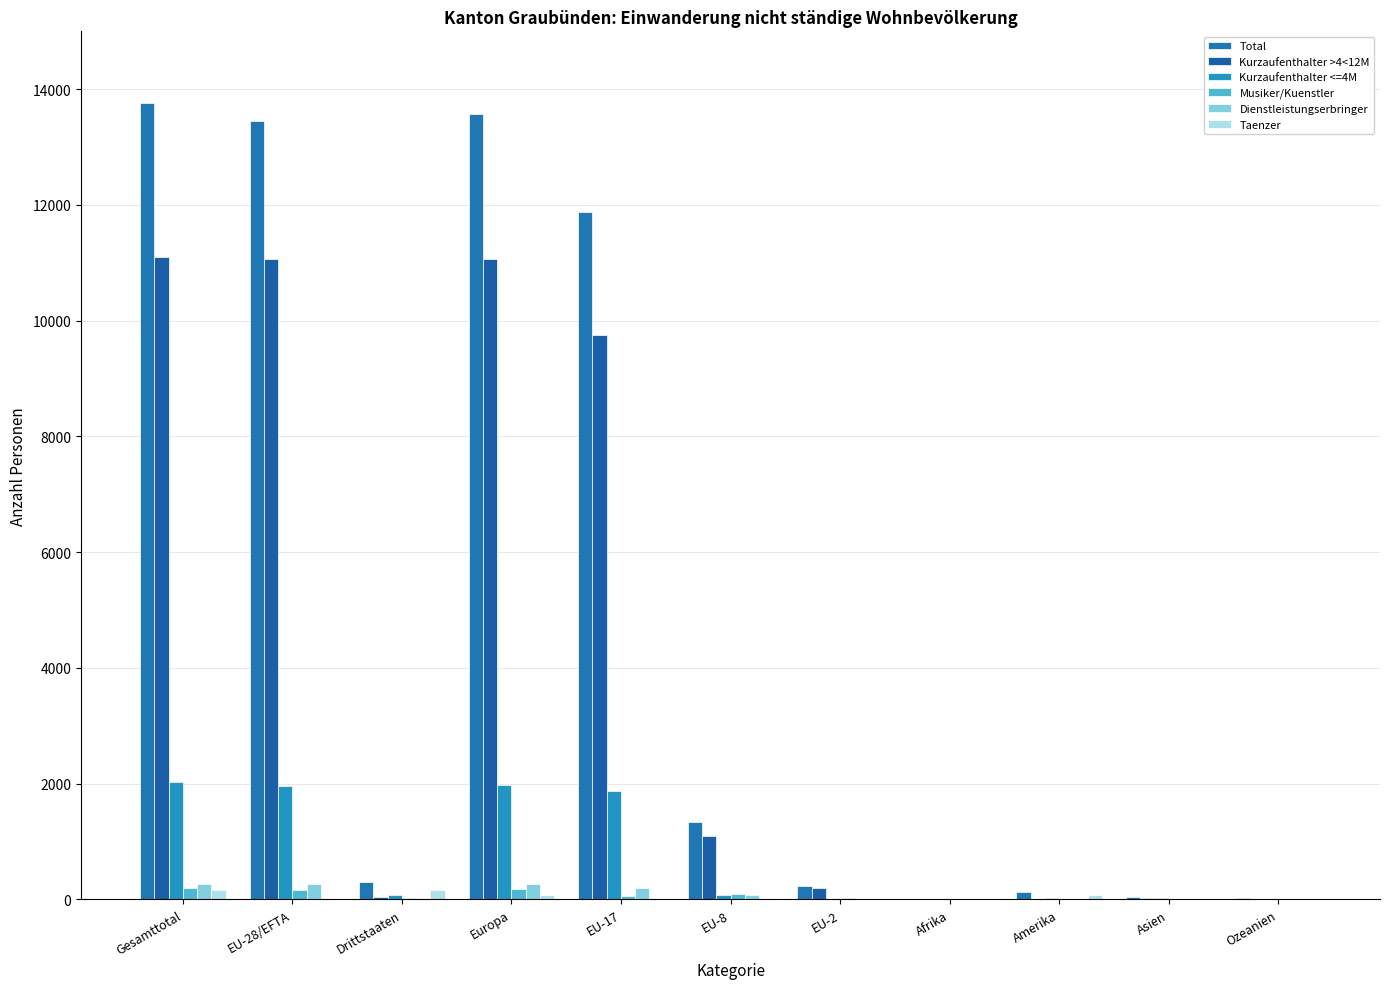

Reading left to right, transcribe all the data shown in this chart.

Total: Gesamttotal=13756	EU-28/EFTA=13448	Drittstaaten=308	Europa=13563	EU-17=11884	EU-8=1332	EU-2=223	Afrika=4	Amerika=122	Asien=49	Ozeanien=18
Kurzaufenthalter >4<12M: Gesamttotal=11103	EU-28/EFTA=11061	Drittstaaten=42	Europa=11067	EU-17=9760	EU-8=1097	EU-2=199	Afrika=1	Amerika=14	Asien=18	Ozeanien=3
Kurzaufenthalter <=4M: Gesamttotal=2031	EU-28/EFTA=1952	Drittstaaten=79	Europa=1978	EU-17=1880	EU-8=70	EU-2=1	Afrika=1	Amerika=25	Asien=18	Ozeanien=9
Musiker/Kuenstler: Gesamttotal=193	EU-28/EFTA=164	Drittstaaten=29	Europa=172	EU-17=52	EU-8=87	EU-2=22	Afrika=2	Amerika=11	Asien=2	Ozeanien=6
Dienstleistungserbringer: Gesamttotal=271	EU-28/EFTA=271	Drittstaaten=0	Europa=271	EU-17=192	EU-8=78	EU-2=1	Afrika=0	Amerika=0	Asien=0	Ozeanien=0
Taenzer: Gesamttotal=158	EU-28/EFTA=0	Drittstaaten=158	Europa=75	EU-17=0	EU-8=0	EU-2=0	Afrika=0	Amerika=72	Asien=11	Ozeanien=0